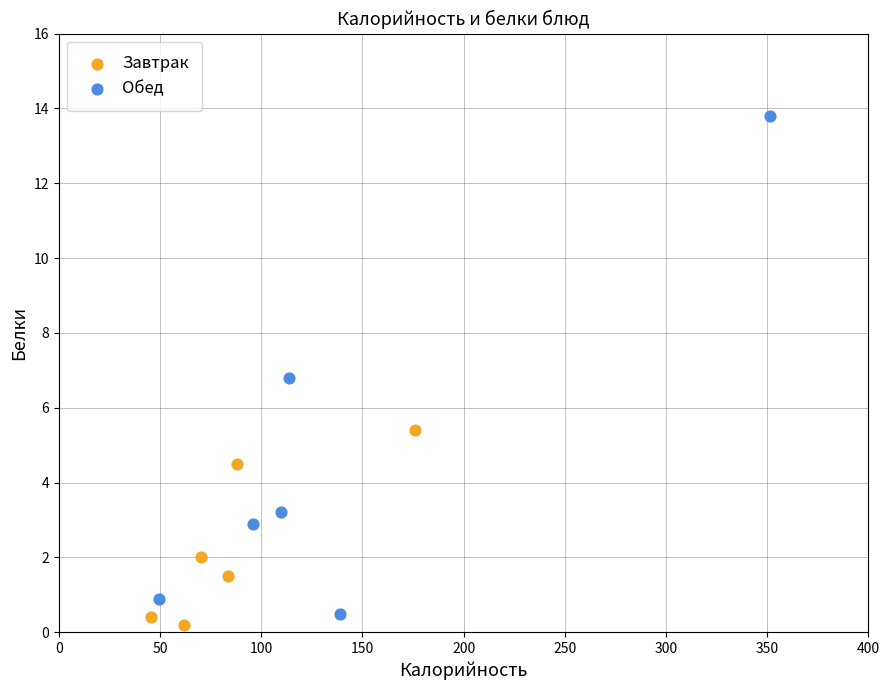

Which series has the widest spread of Y values?

Обед